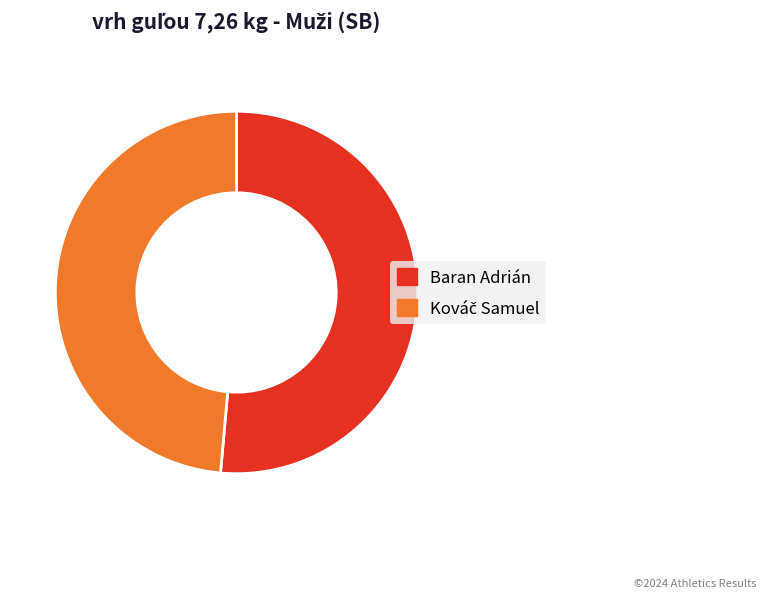

Is there any slice that represents more than half of the pie?

Yes